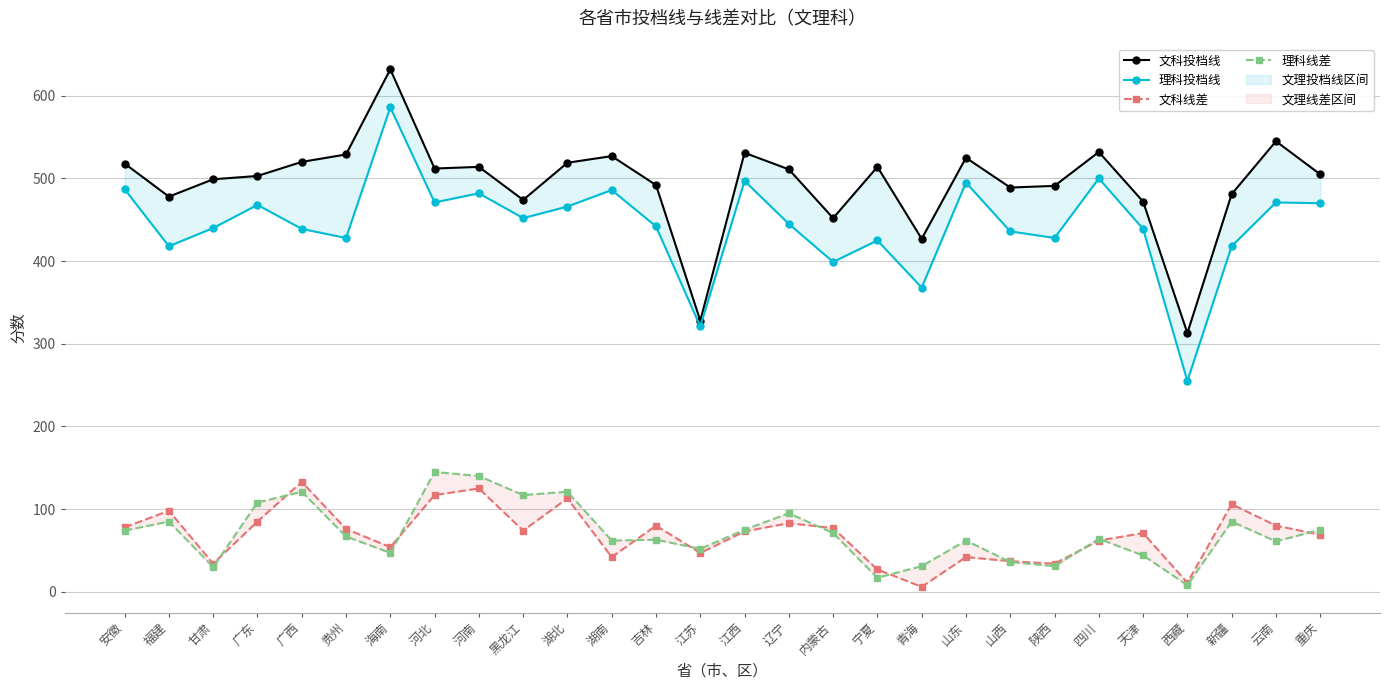

Is the value of 文科投档线 at 安徽 greater than the value of 理科投档线 at 西藏?

Yes